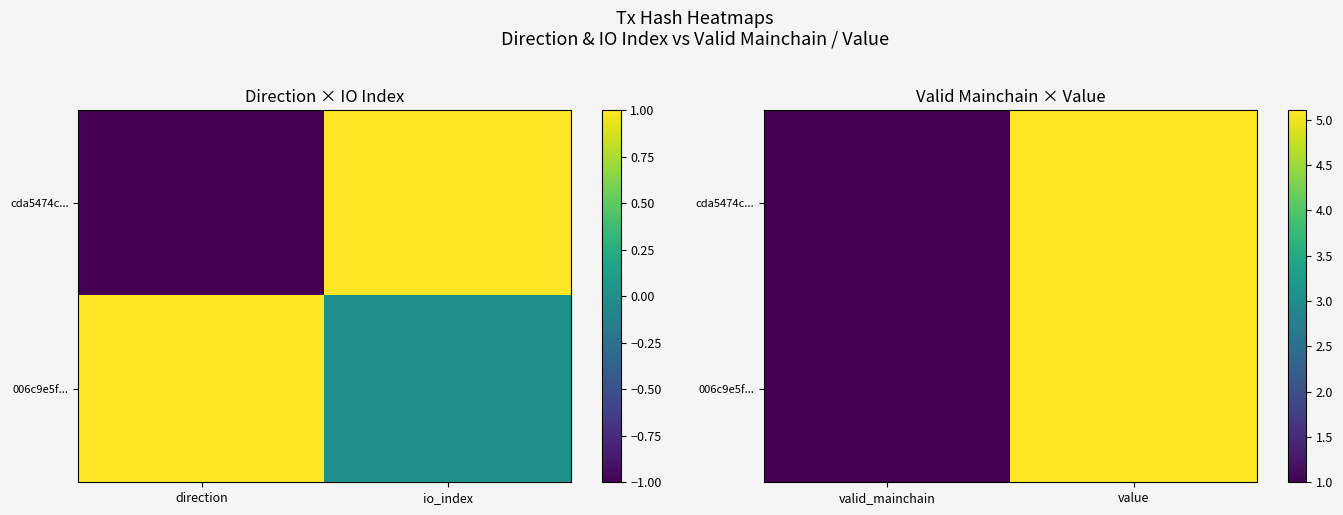

How many data points in cda5474c... are above 5?

1